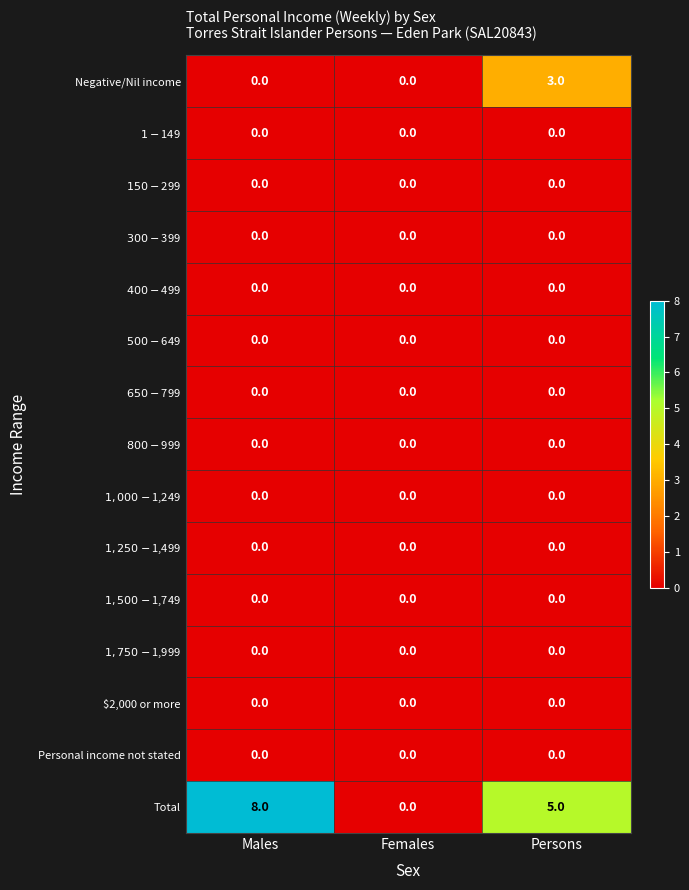

At how many categories does at least one series exceed 7?

1